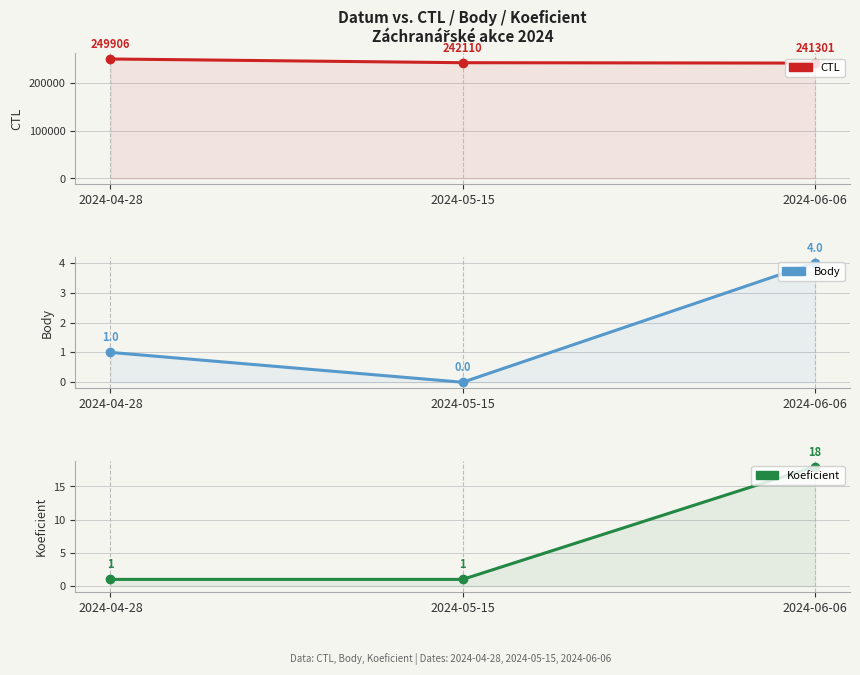

What value does the CTL series have at 2024-05-15, to the nearest 10?

242110